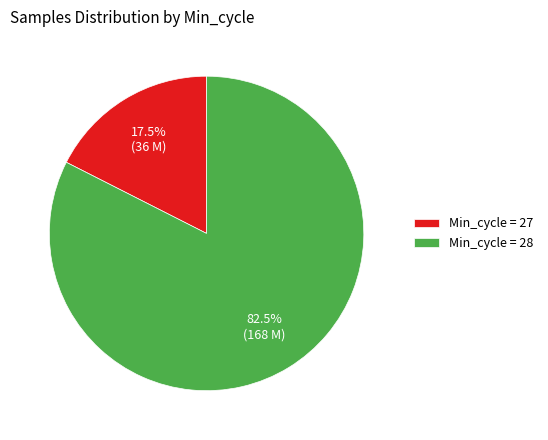

Which category has the biggest portion of the pie?

Min_cycle = 28